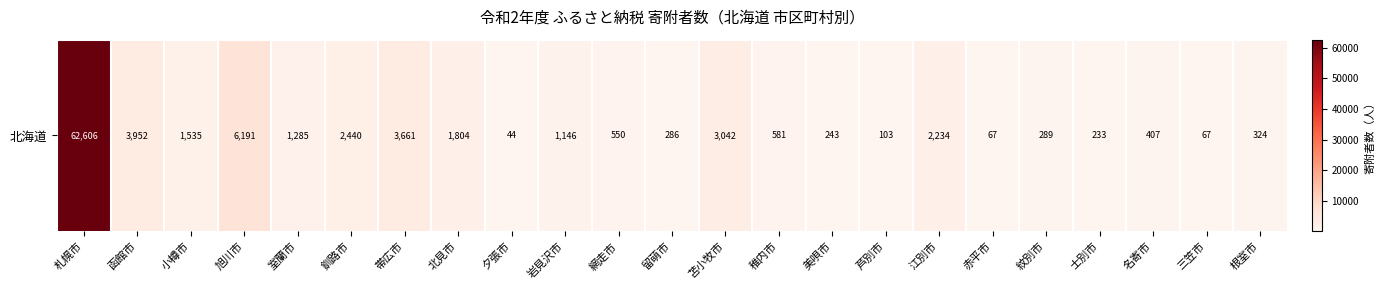

What is the ratio of the value at 赤平市 to the value at 夕張市?

1.5